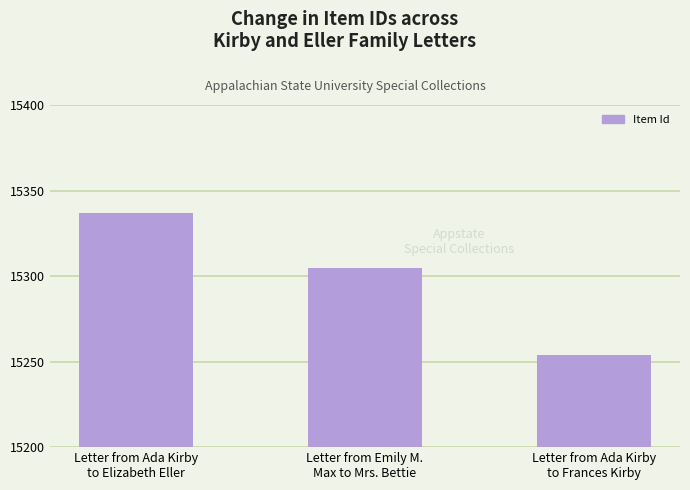

List the labels in order of value, smallest first.

Letter from Ada Kirby
to Frances Kirby, Letter from Emily M.
Max to Mrs. Bettie, Letter from Ada Kirby
to Elizabeth Eller